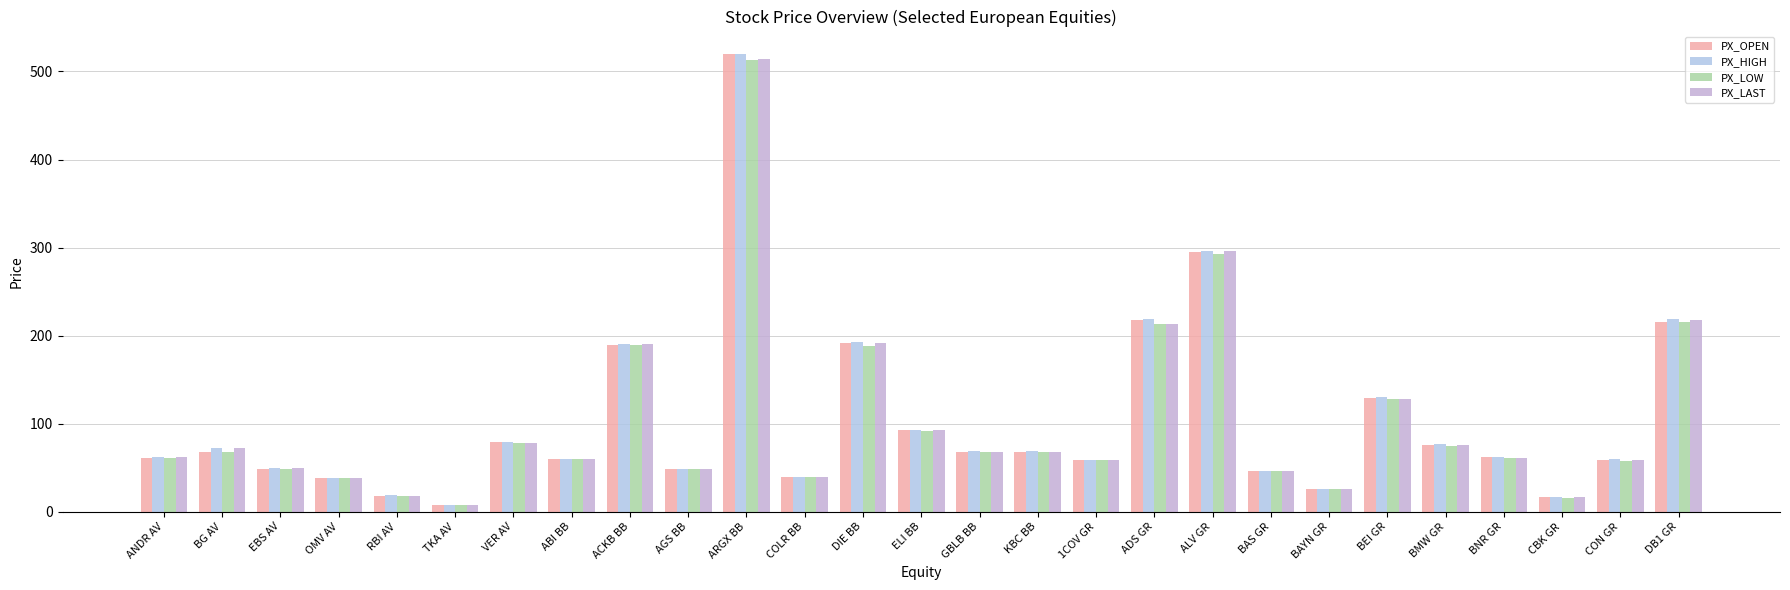

How many series are shown in this chart?

4